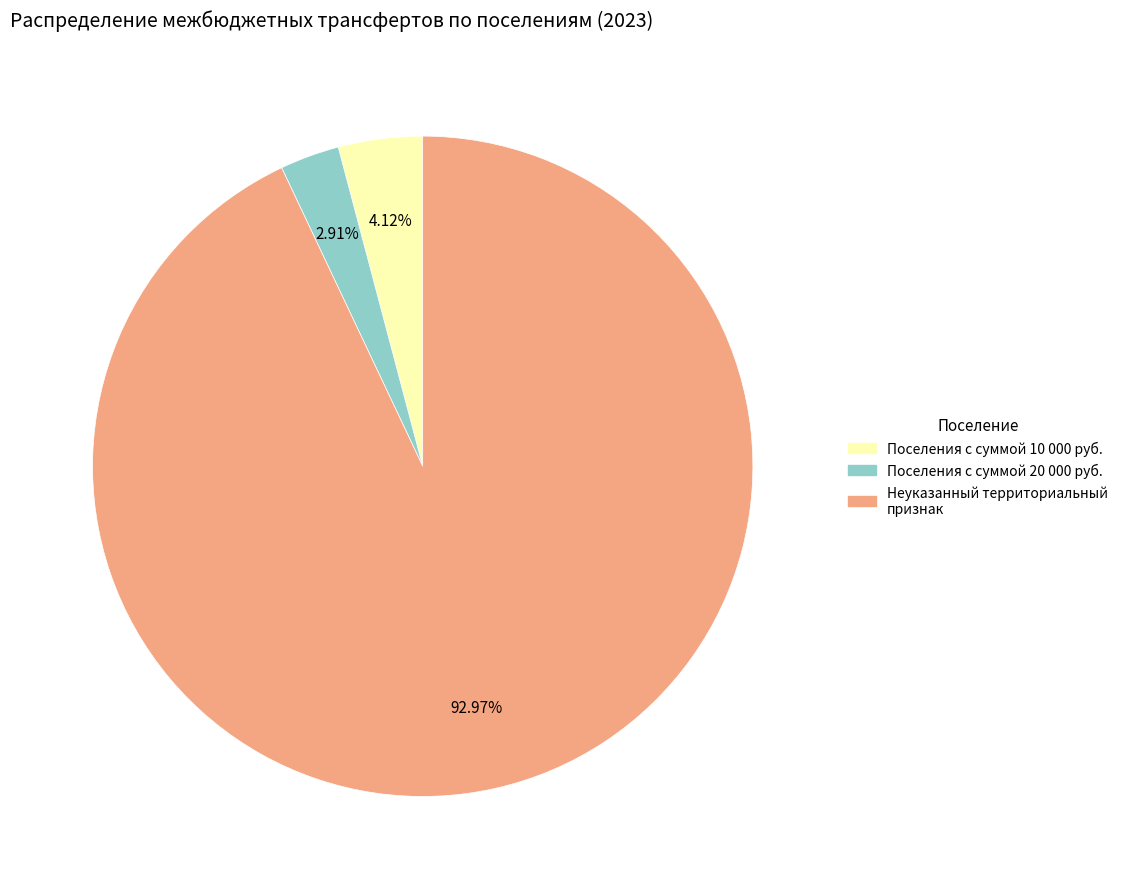

Is there any slice that represents more than half of the pie?

Yes